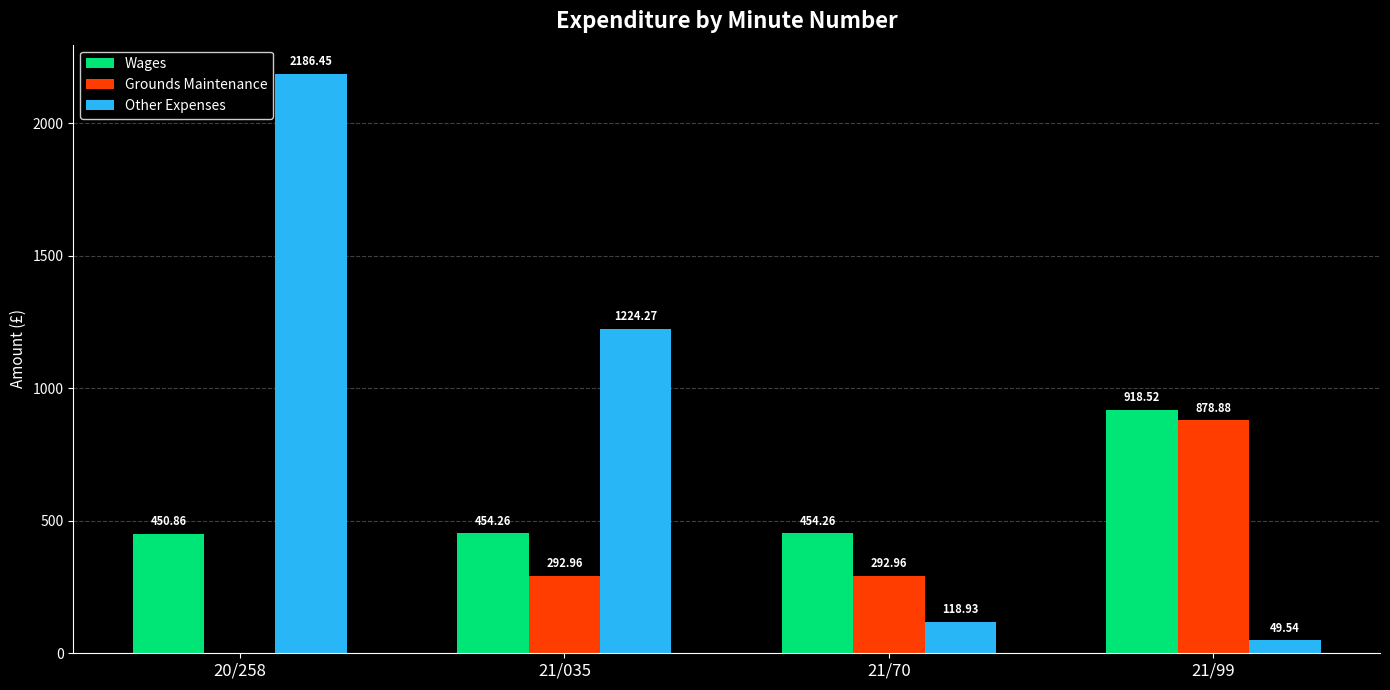

The value of Grounds Maintenance at 21/70 is 293.0. True or false?

True